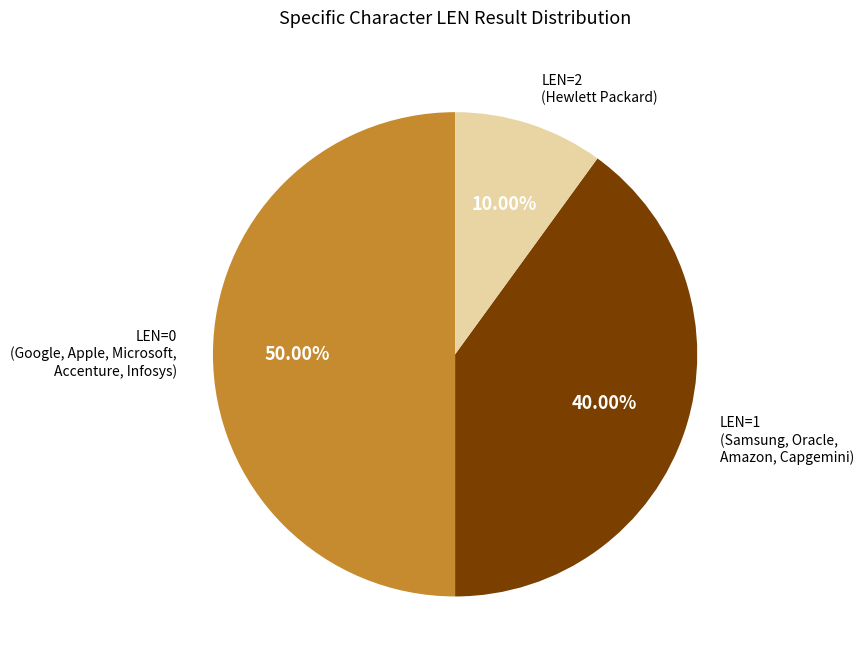

Count the number of slices in the pie.

3